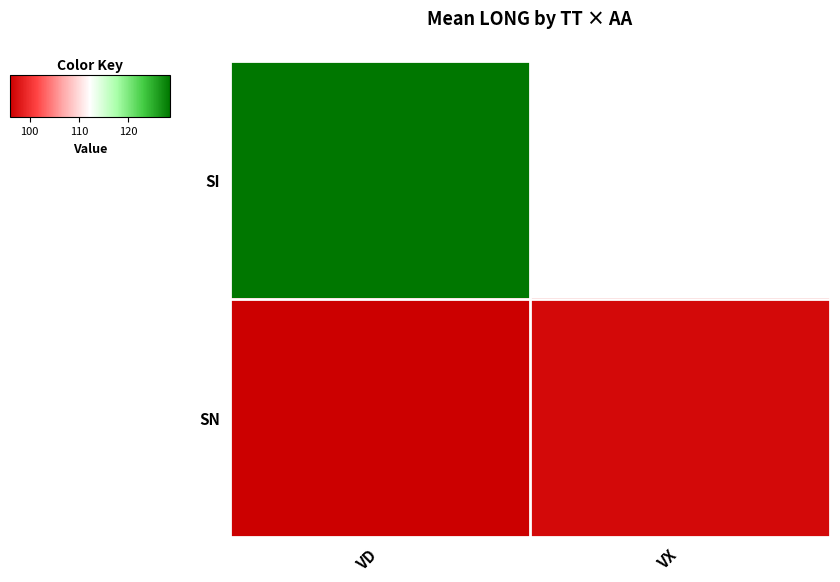

What is the difference between the SN values at VD and VX?

0.8